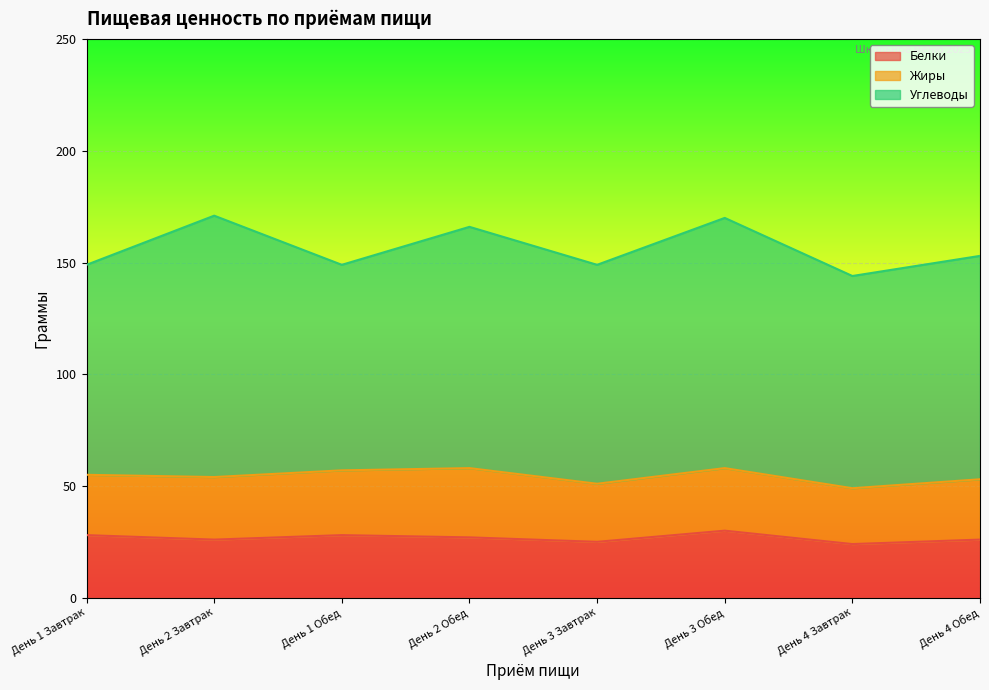

What are all the series names shown in the legend?

Белки, Жиры, Углеводы